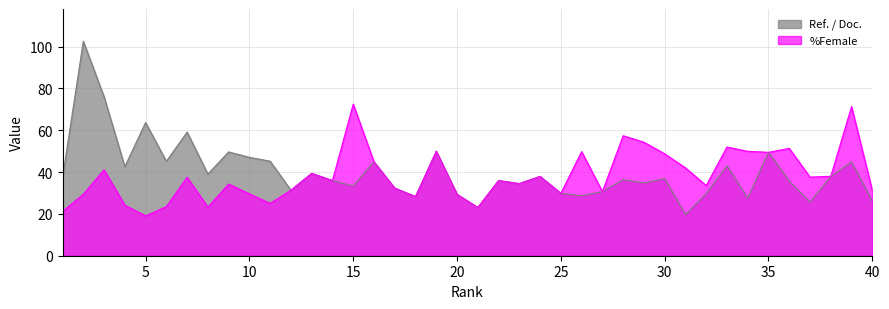

Which series has the largest total across all categories?

Ref. / Doc.